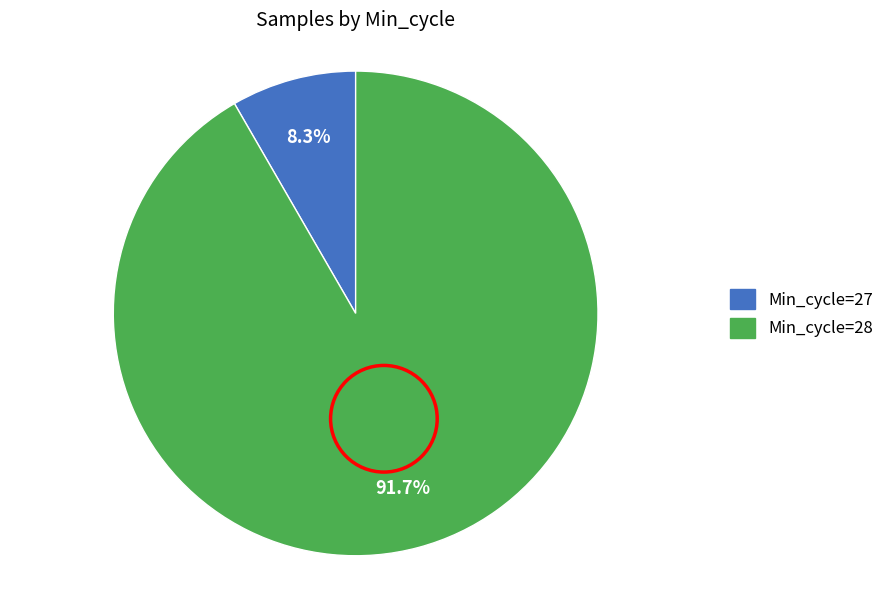

Is there a majority slice in this chart?

Yes